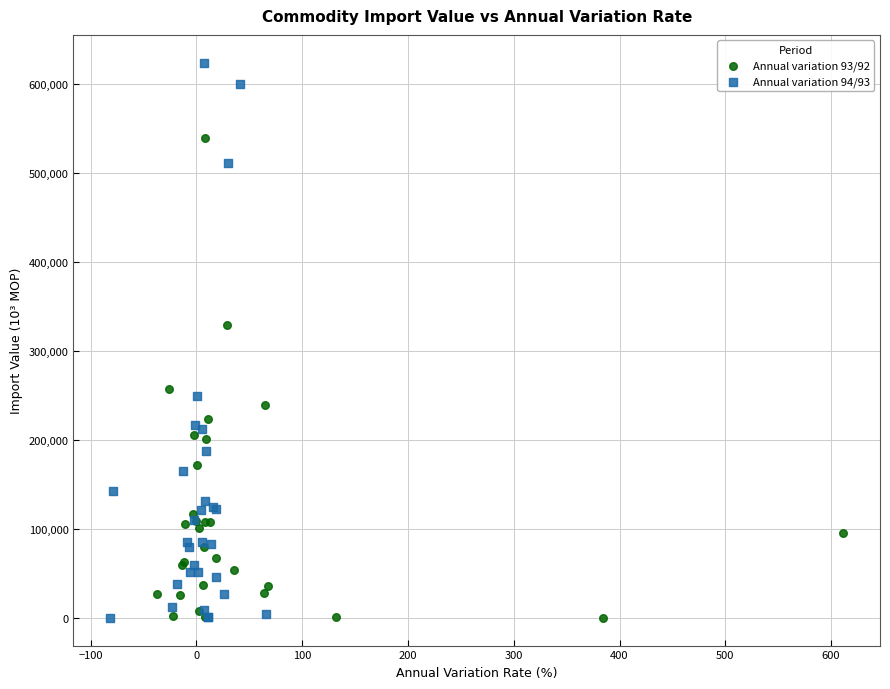

Which series has the largest Y range (max minus min)?

Annual variation 94/93